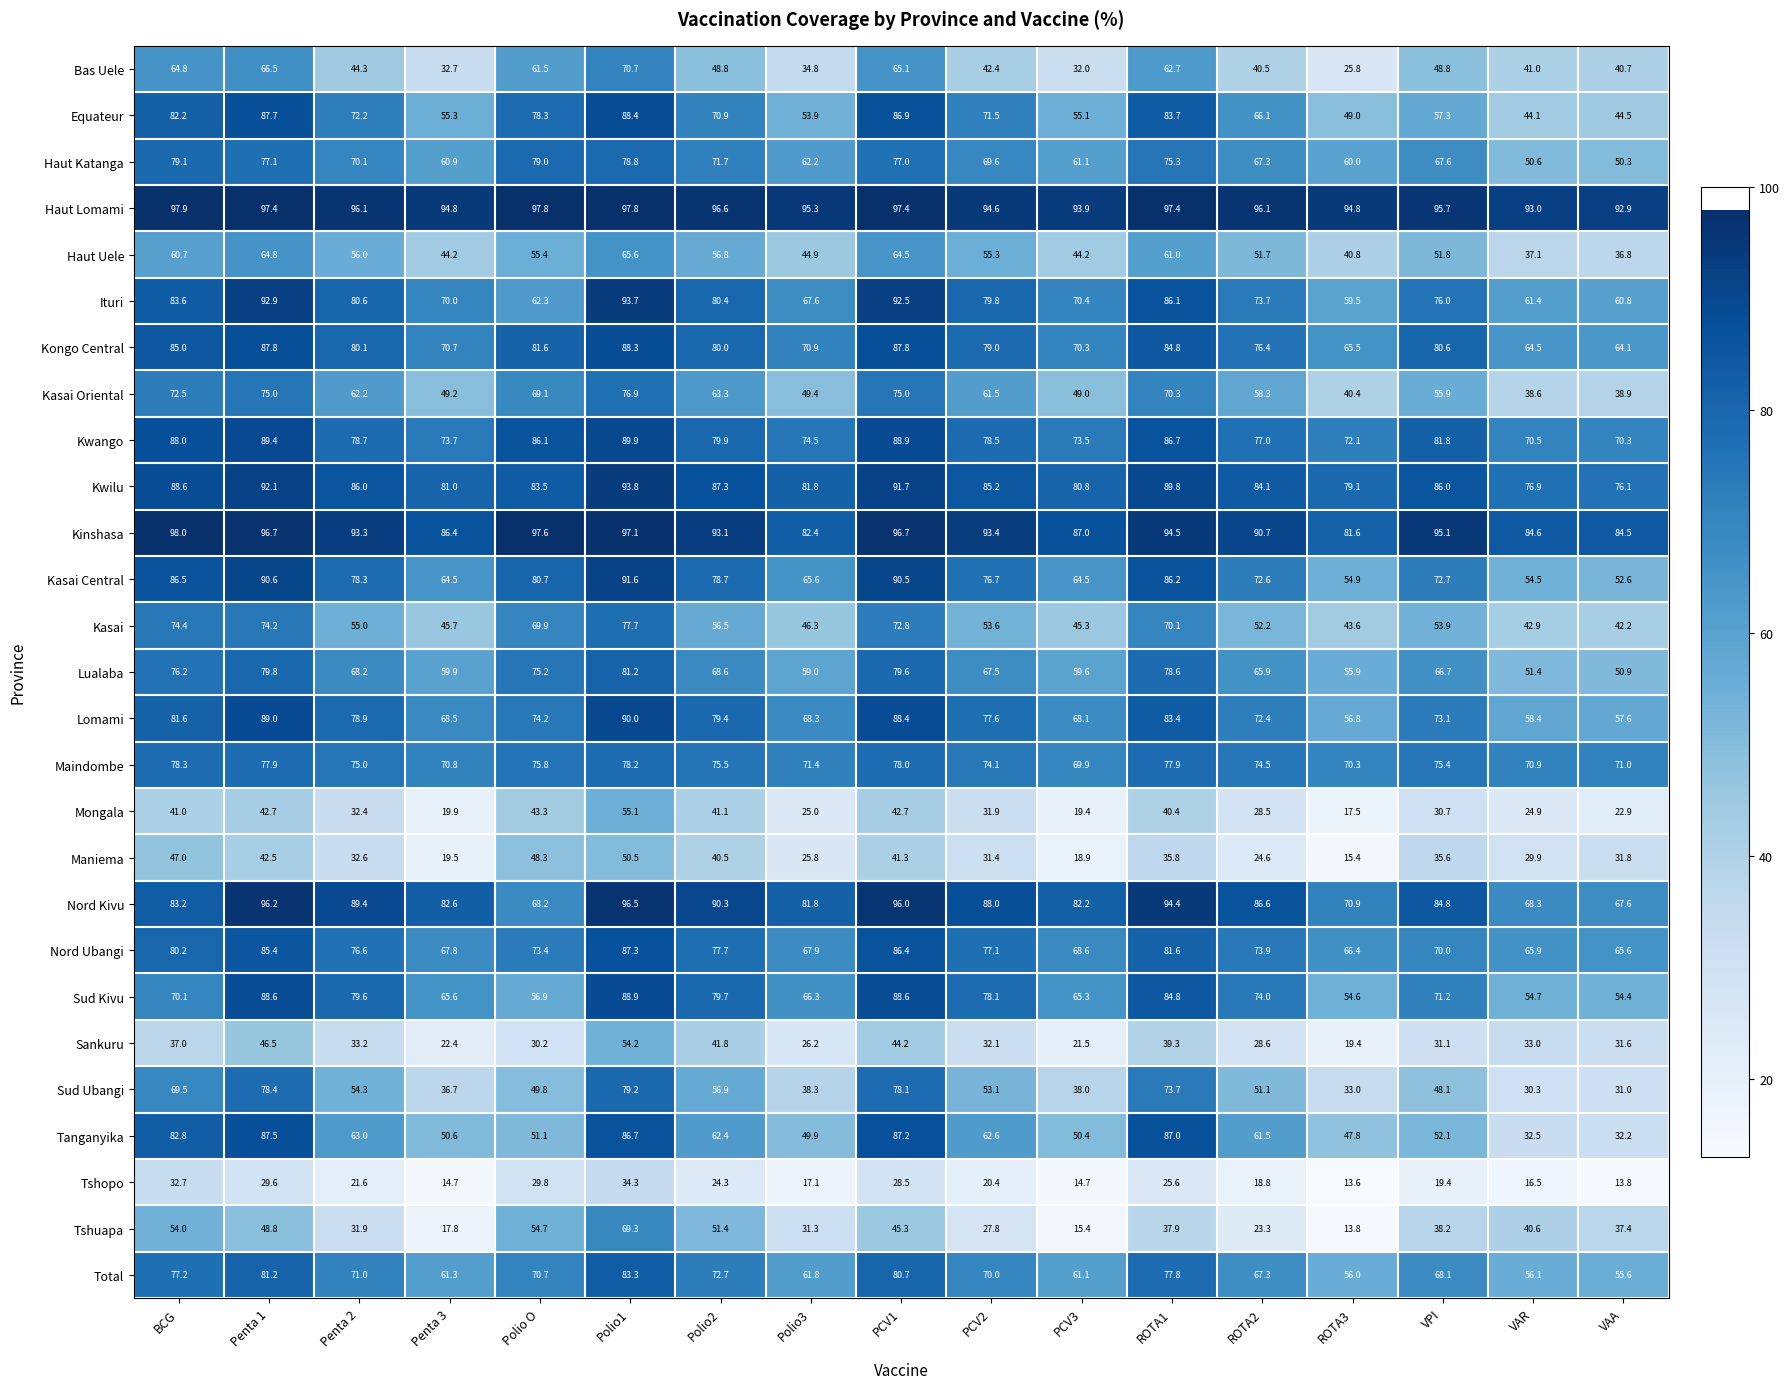

What is the approximate value of Haut Uele at Polio3?

44.9